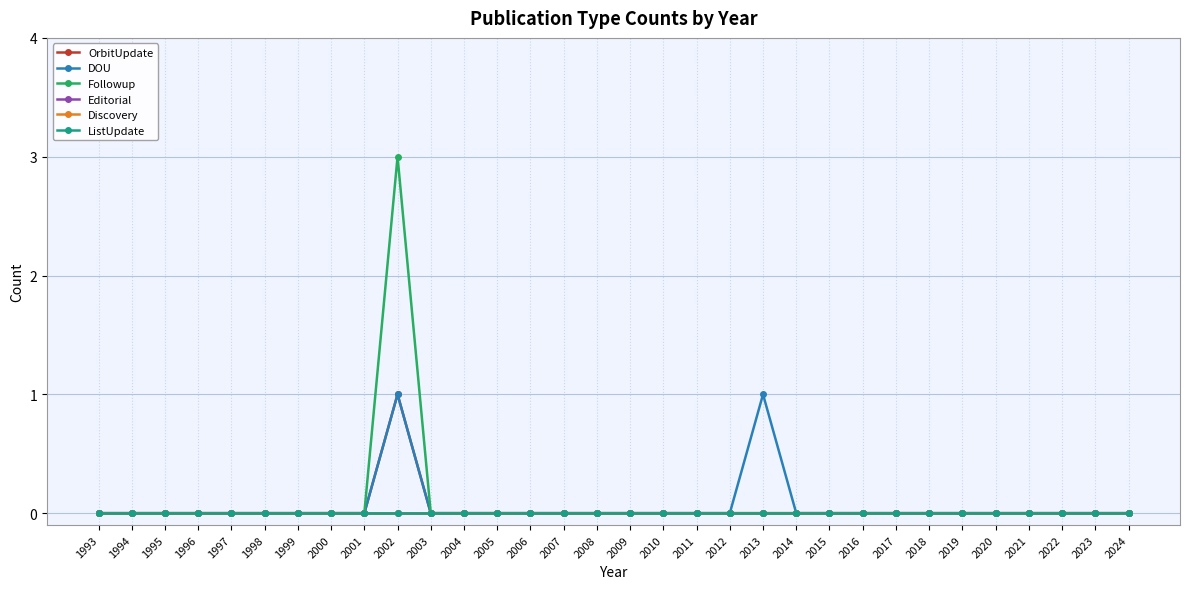

Rank the series at 1996 from lowest to highest value.

OrbitUpdate, DOU, Followup, Editorial, Discovery, ListUpdate